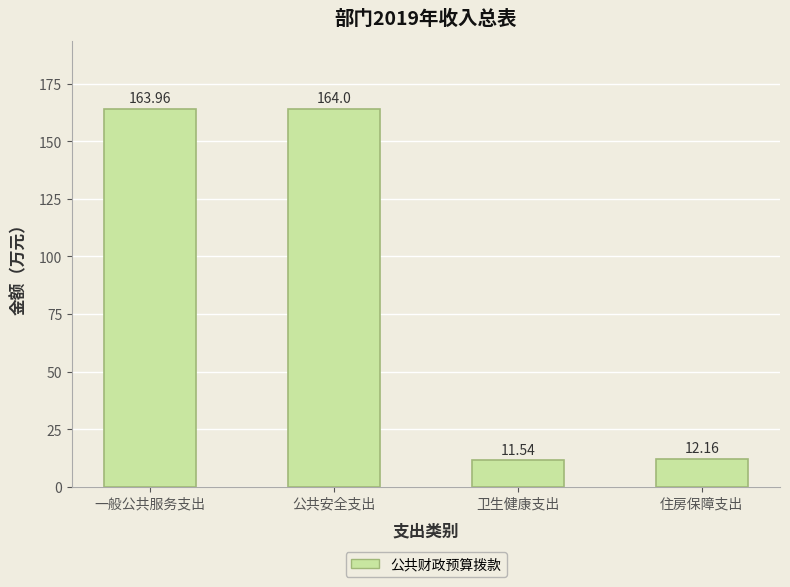

What is the smallest value displayed?

11.5